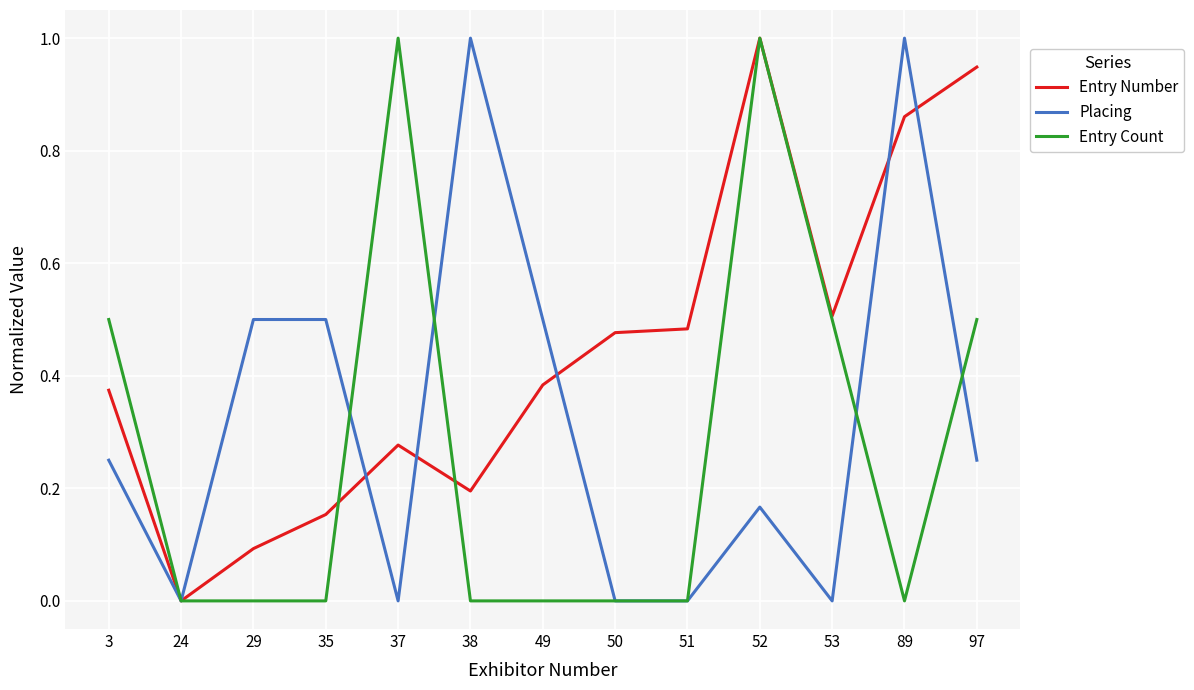

Is it true that Placing equals 0.5 at 35?

True